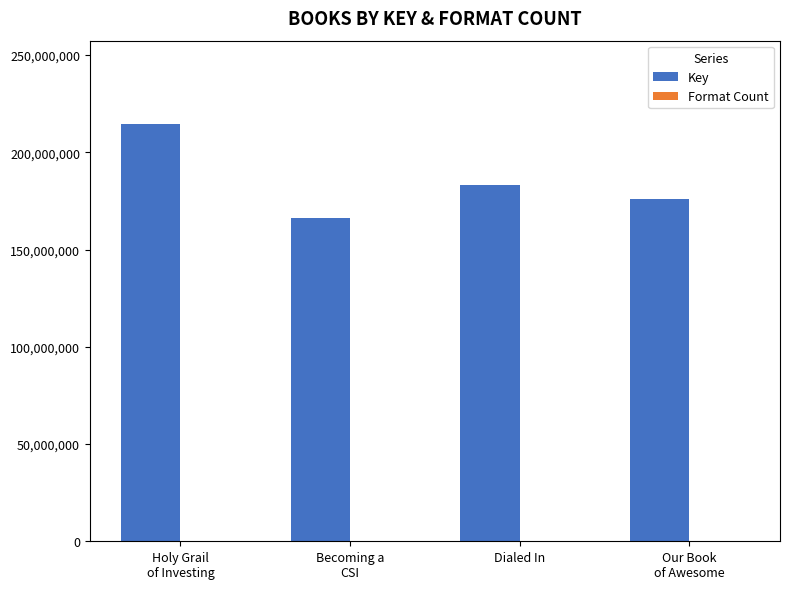

How many series are shown in this chart?

2